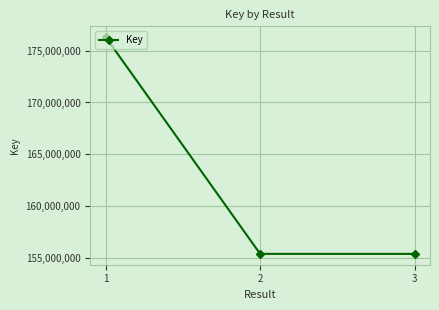

What is the change in value from 1 to 2?

-20967100